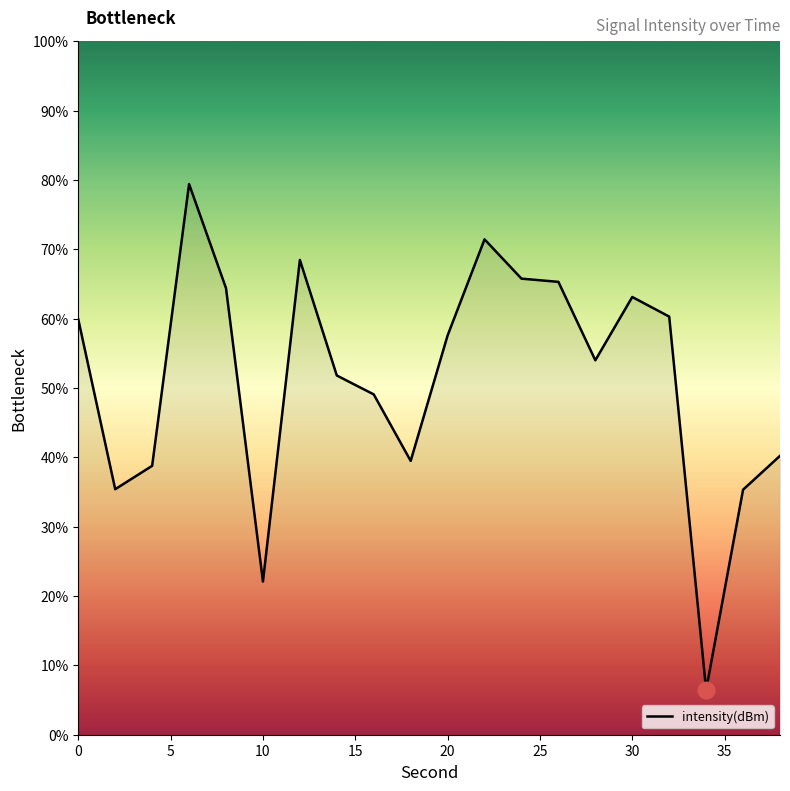

What is the maximum value shown in the chart?

79.4